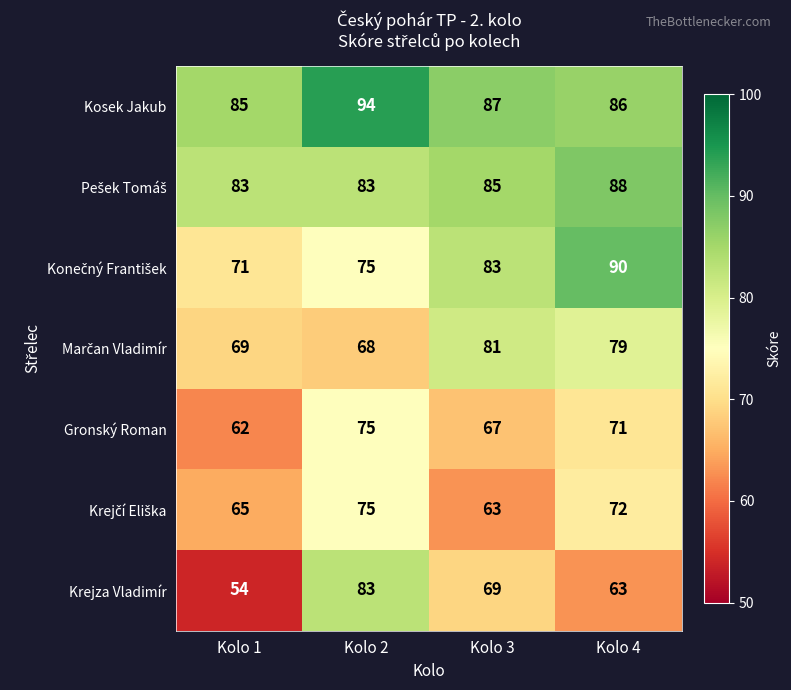

List the labels in order of Kosek Jakub value, largest first.

Kolo 2, Kolo 3, Kolo 4, Kolo 1